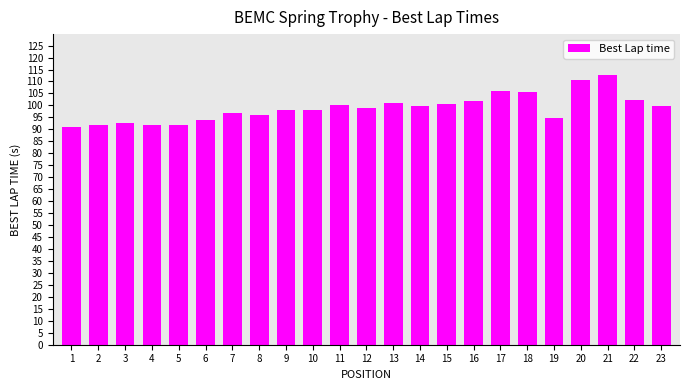

Is it true that the value at 10 is 176.5?

False